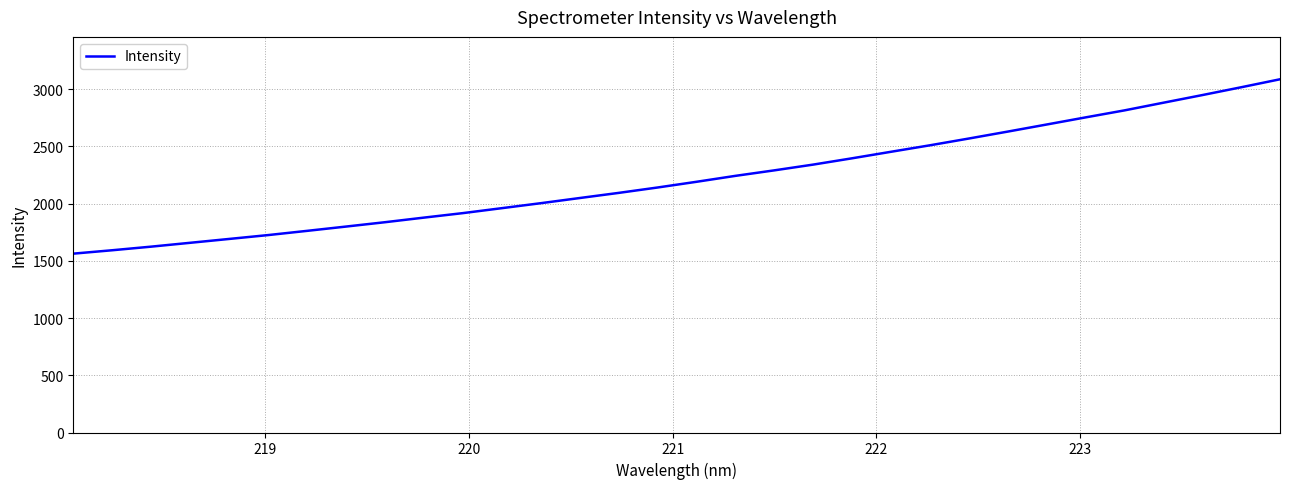

What is the maximum value shown in the chart?

3087.5